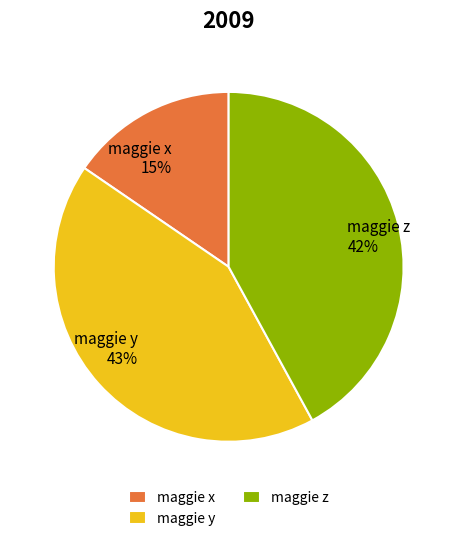

How many slices are in this pie chart?

3